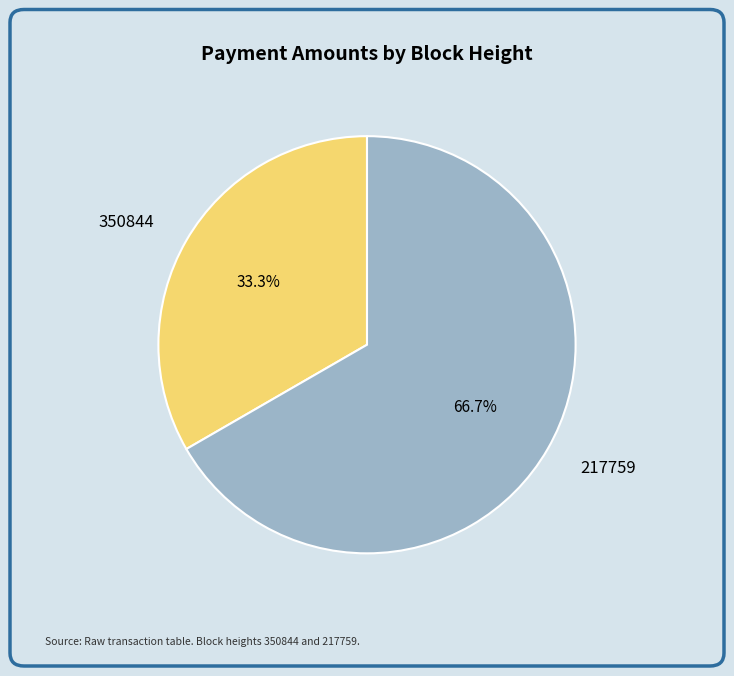

Which slice is the smallest?

350844